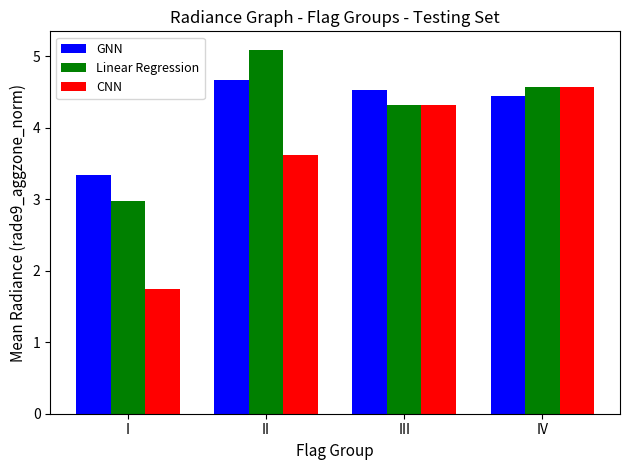

What is the approximate value of Linear Regression at III?

4.3